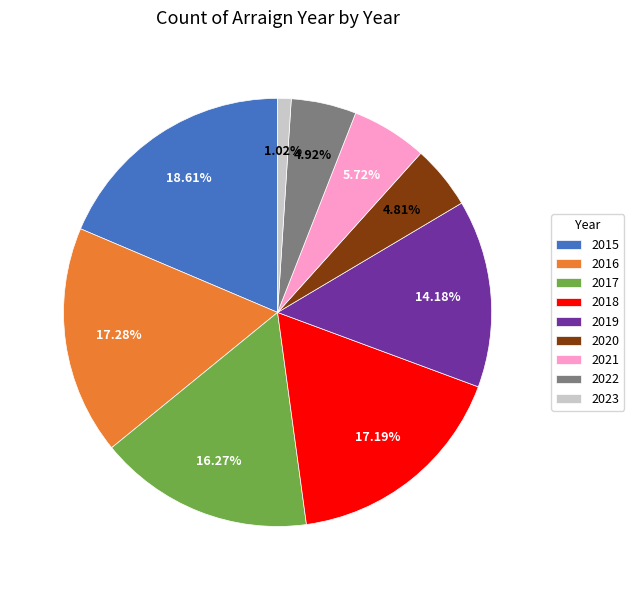

The 2016 slice represents 23% of the pie. True or false?

False